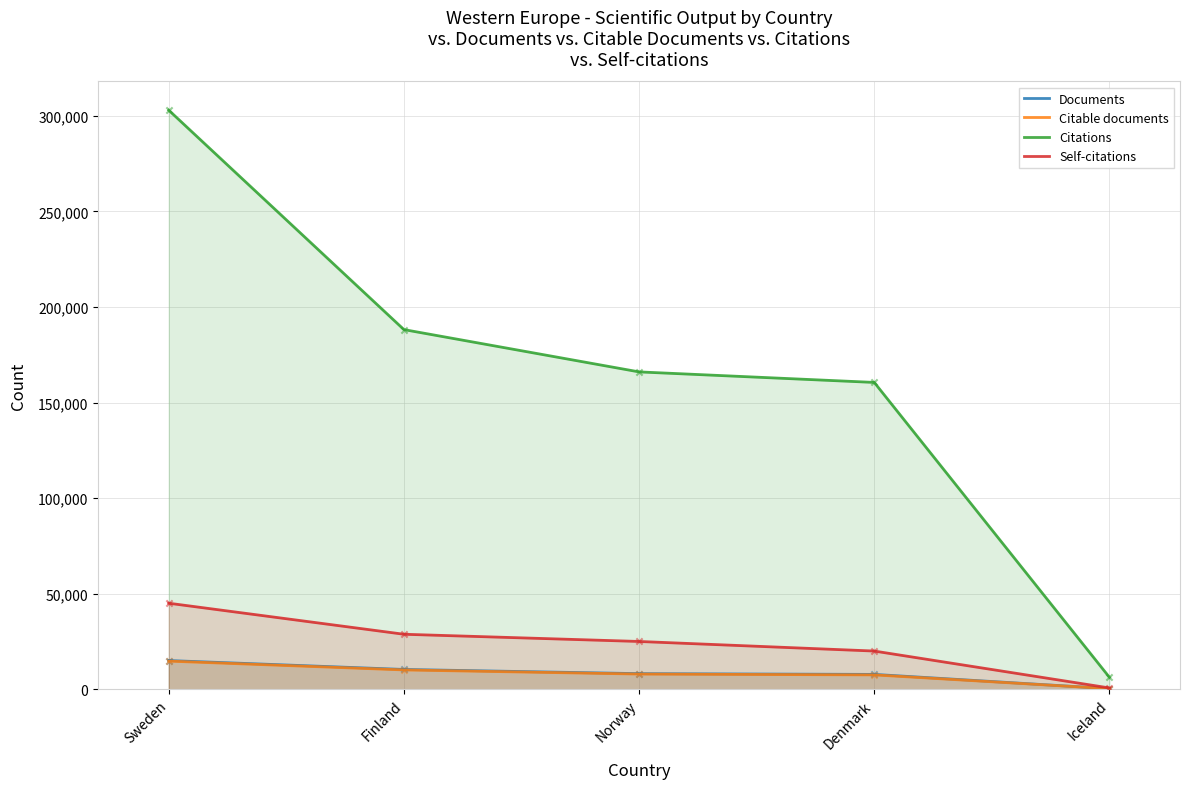

Which series reaches the minimum Y coordinate?

Citable documents